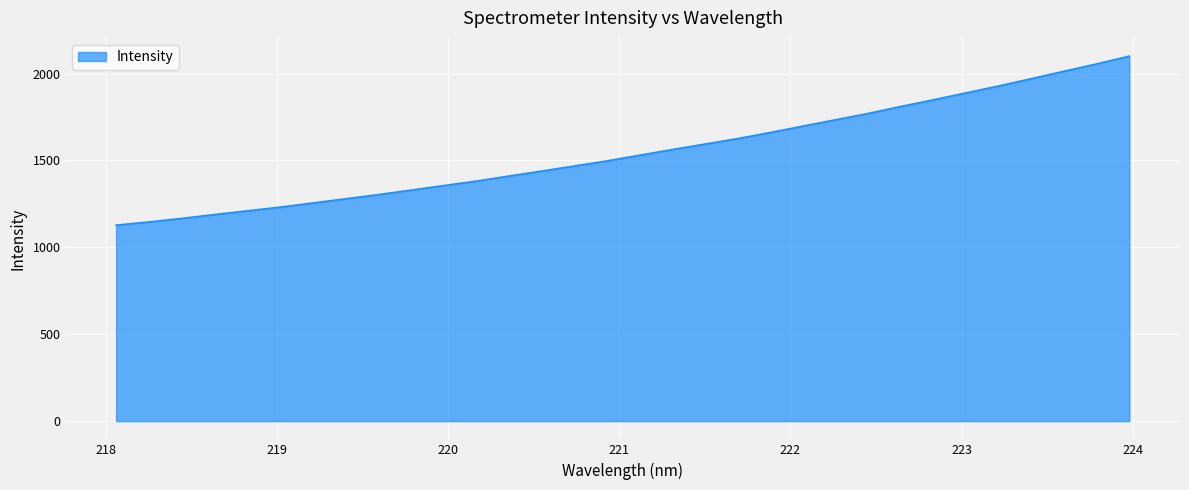

What is the difference between the maximum and minimum values?

972.8